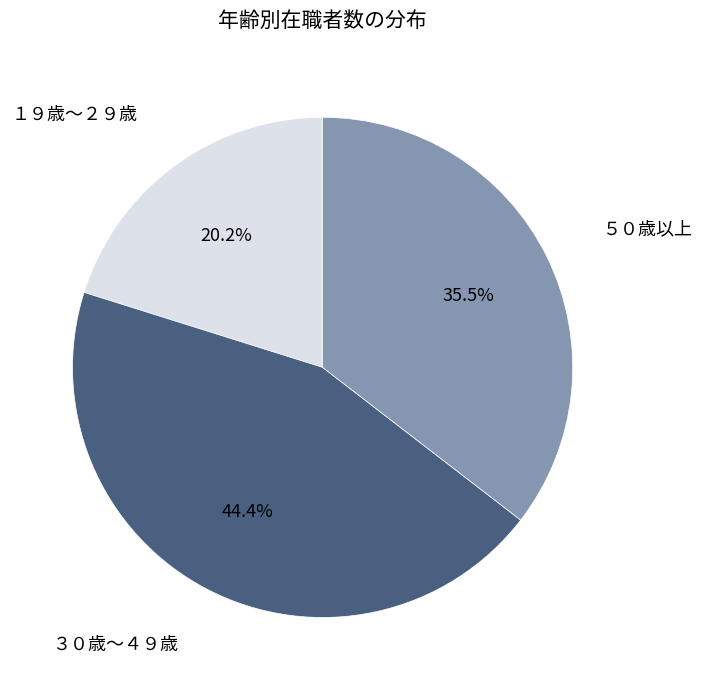

Which slice is the largest?

３０歳～４９歳